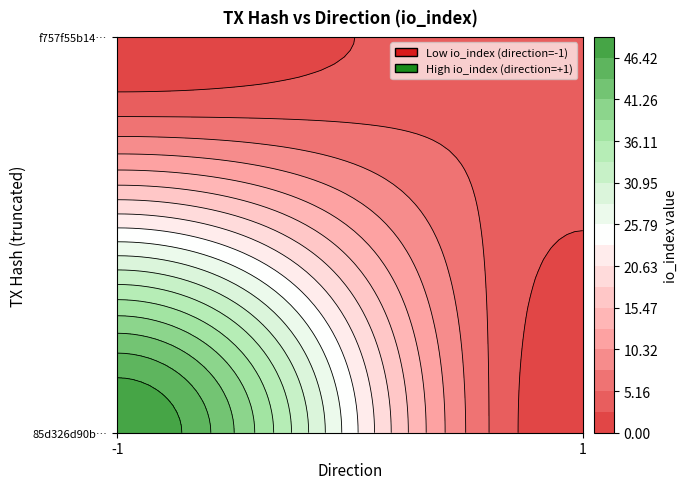

What is the sum of all 85d326d90b0e5537d46e68f62e28555a1ad8c1e values?

49.0